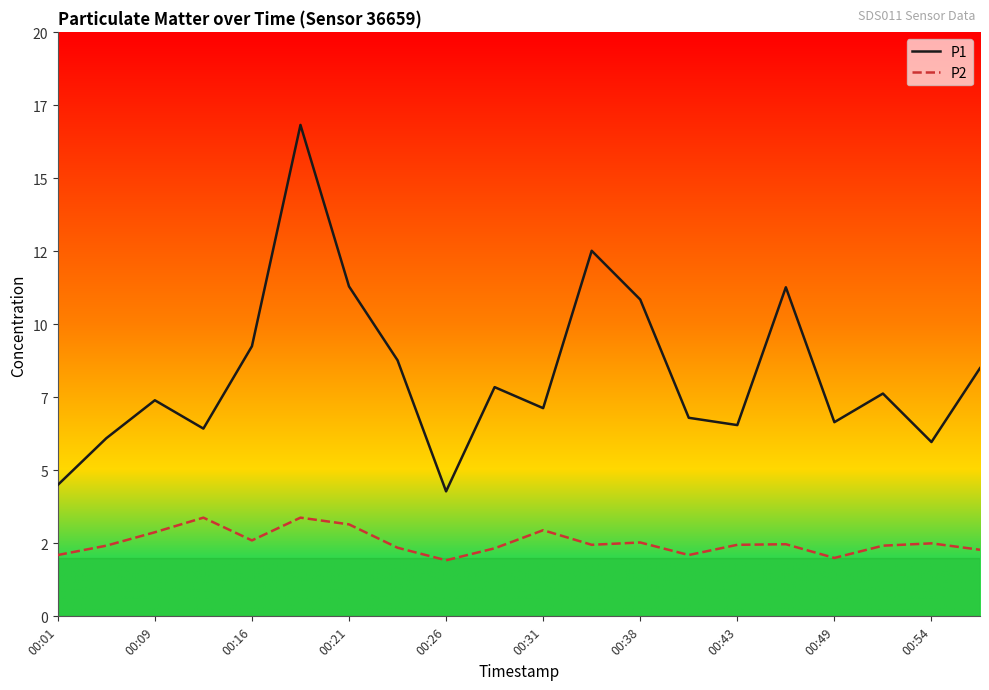

Is this an area chart (filled region under the line)?

No